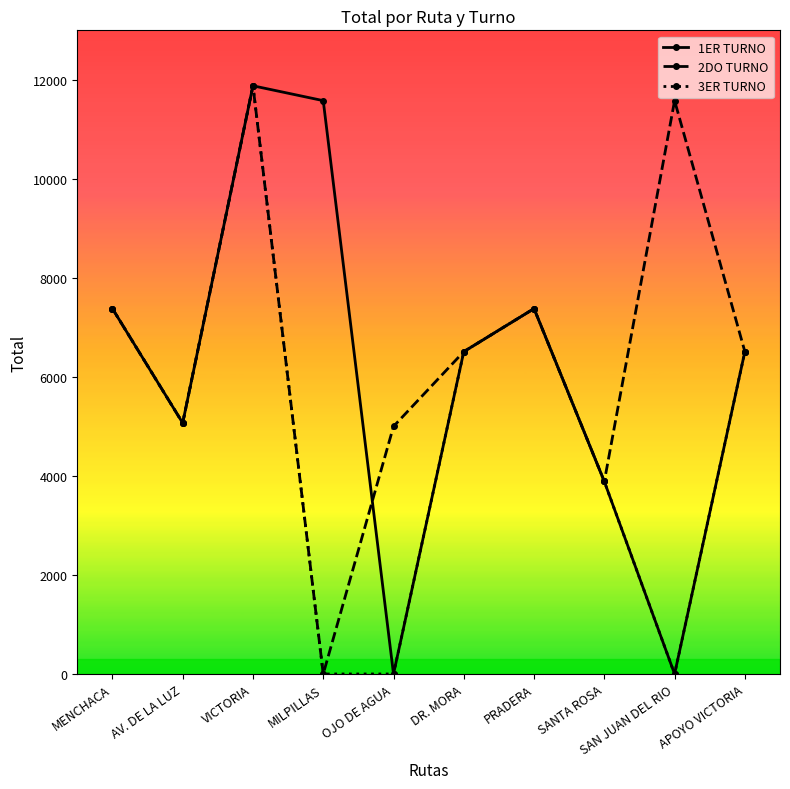

Reading left to right, extract all data points from this chart.

1ER TURNO: MENCHACA=7380	AV. DE LA LUZ=5070	VICTORIA=11880	MILPILLAS=11580	OJO DE AGUA=0	DR. MORA=6510	PRADERA=7380	SANTA ROSA=3888	SAN JUAN DEL RIO=0	APOYO VICTORIA=6510
2DO TURNO: MENCHACA=7380	AV. DE LA LUZ=5070	VICTORIA=11880	MILPILLAS=0	OJO DE AGUA=5000	DR. MORA=6510	PRADERA=7380	SANTA ROSA=3888	SAN JUAN DEL RIO=11580	APOYO VICTORIA=6510
3ER TURNO: MENCHACA=7380	AV. DE LA LUZ=5070	VICTORIA=11880	MILPILLAS=0	OJO DE AGUA=0	DR. MORA=6510	PRADERA=7380	SANTA ROSA=3888	SAN JUAN DEL RIO=0	APOYO VICTORIA=6510